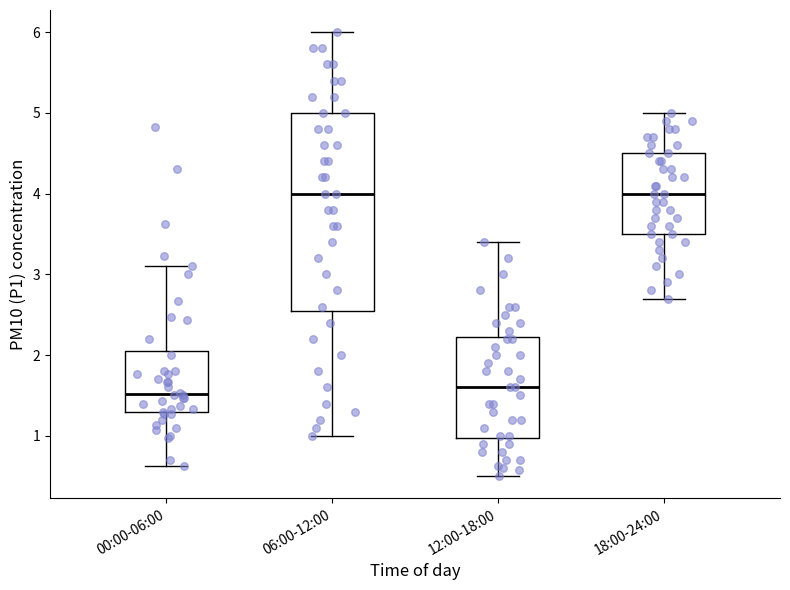

Where does the lower whisker of the box for 00:00-06:00 end on the y-axis? The values are not printed on the chart, so give them approximately, as read against the axis.

0.6